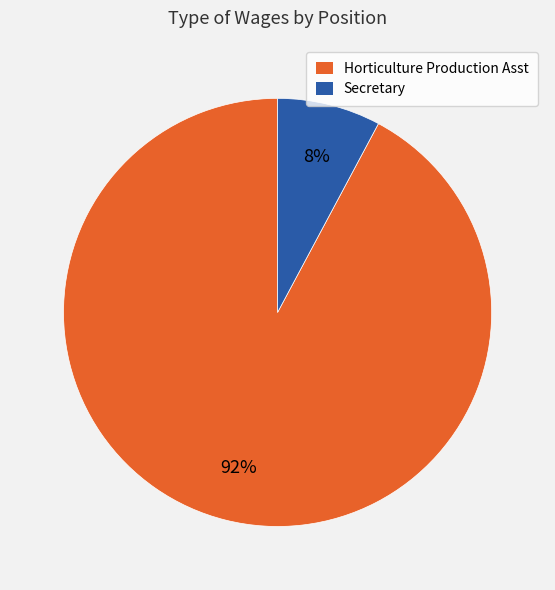

How many slices are in this pie chart?

2